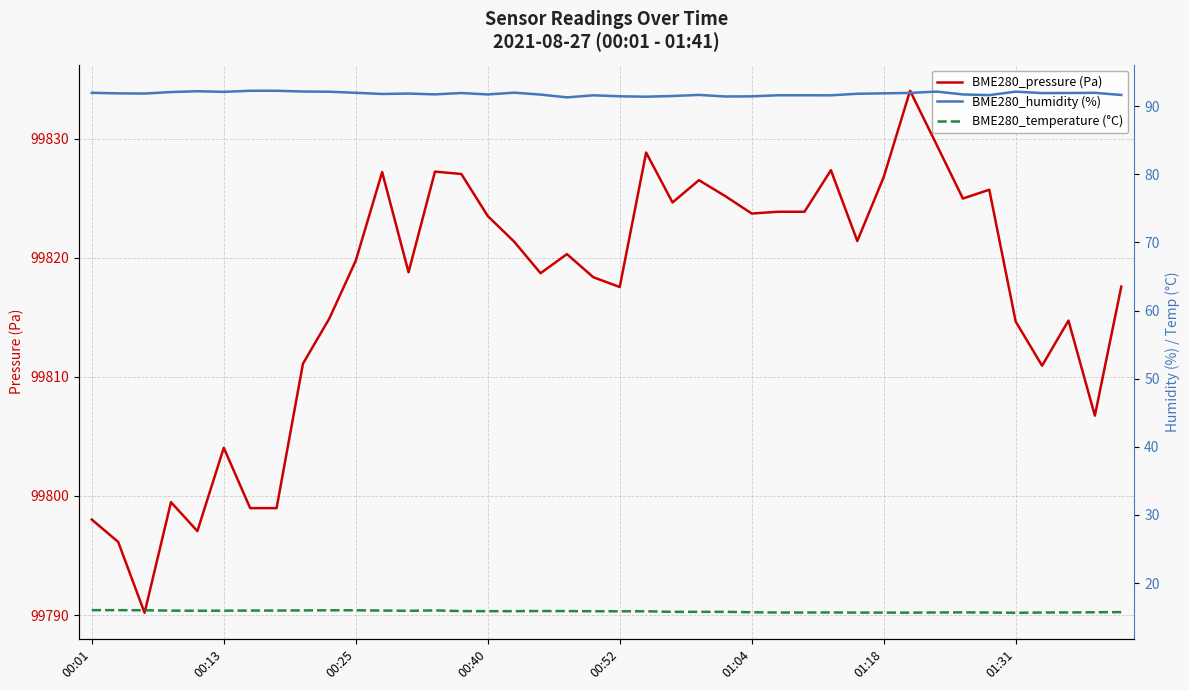

Which series has the widest spread of values?

BME280_pressure (Pa)